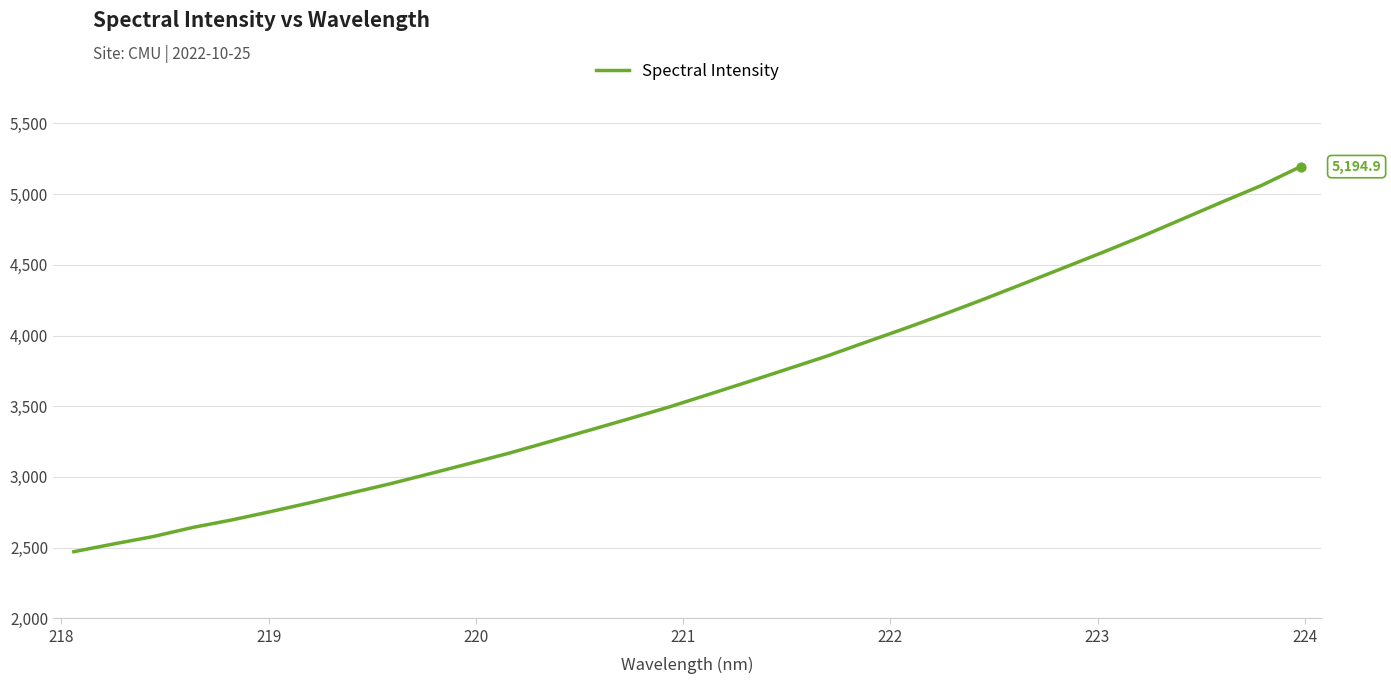

What is the smallest value displayed?

2470.9